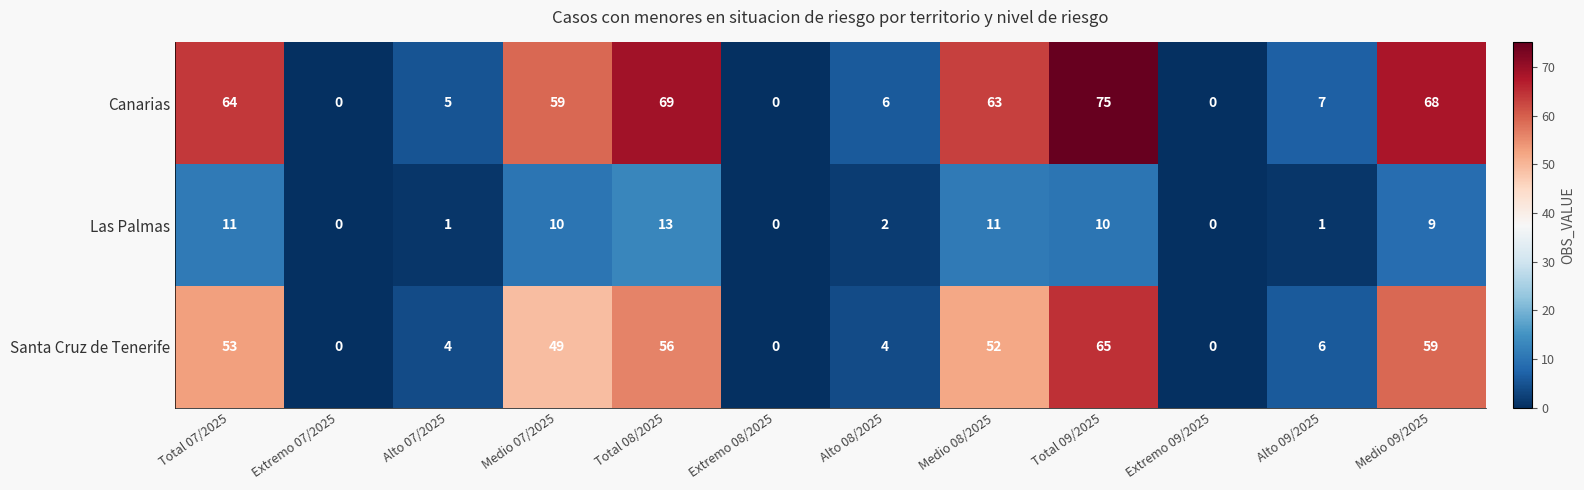

List the series in order of their overall mean, lowest first.

Las Palmas, Santa Cruz de Tenerife, Canarias